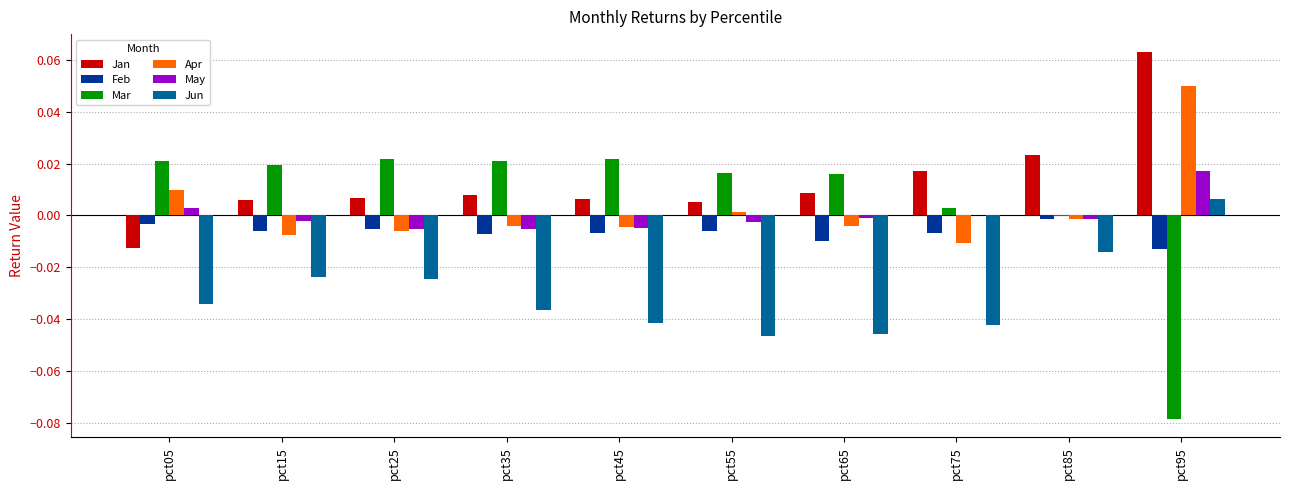

How many categories are shown in the chart?

10